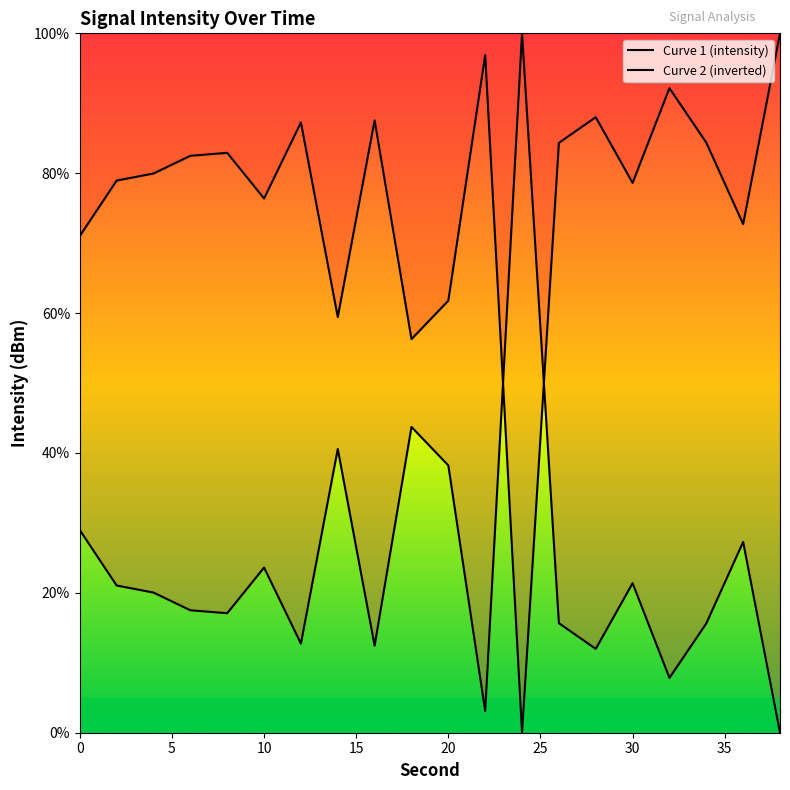

How many lines are shown in the chart?

2